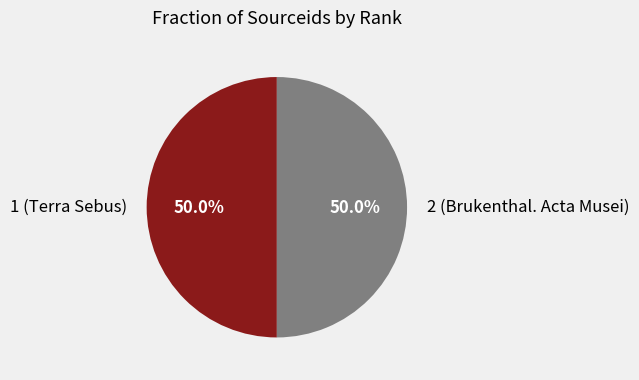

Combined, do 1 (Terra Sebus) and 2 (Brukenthal. Acta Musei) account for over 50%?

Yes